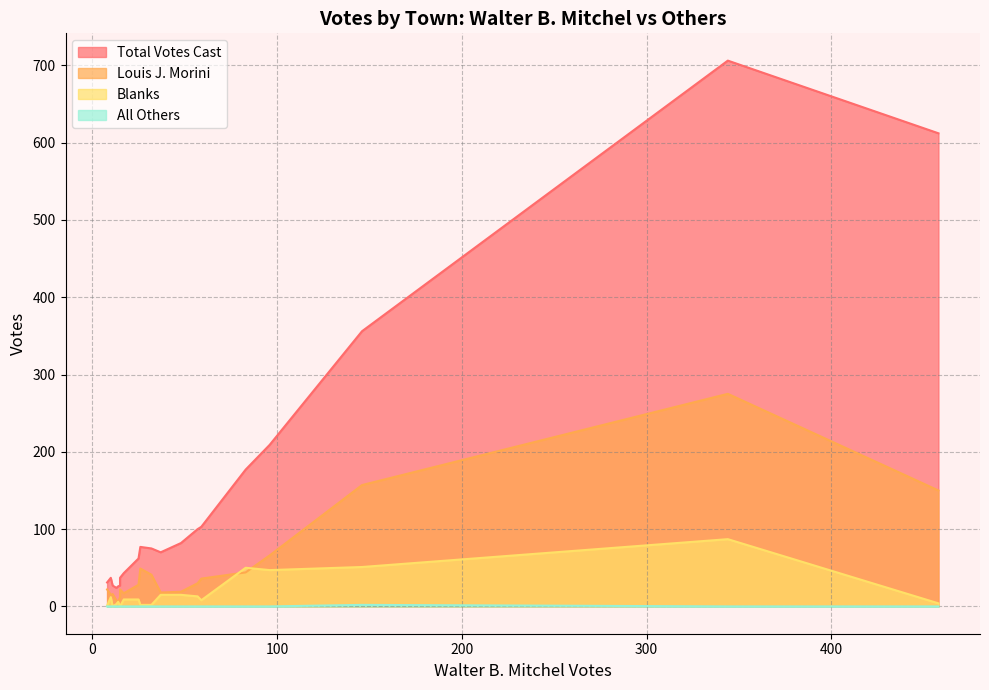

What is the difference between the second highest and minimum values in the Blanks series?

51